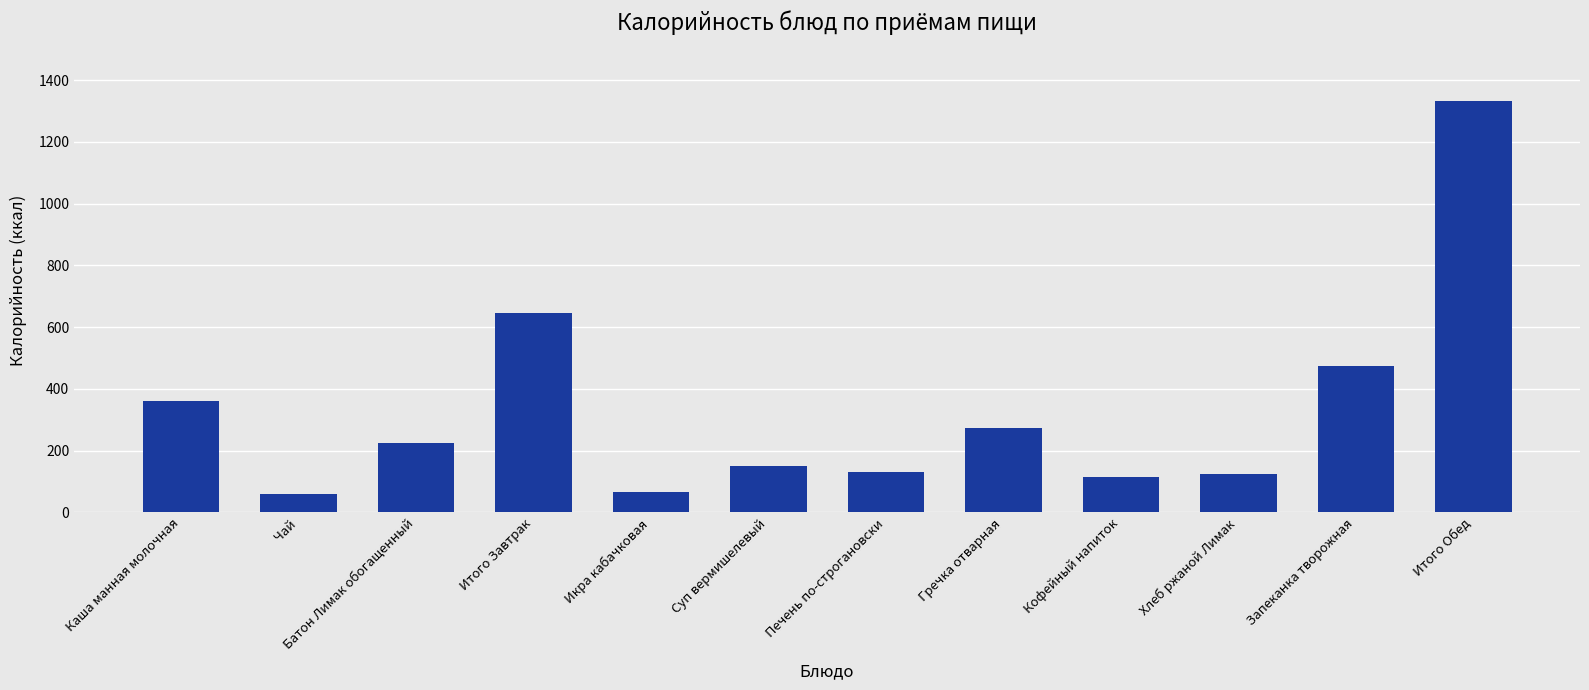

How many values are below 224?

6